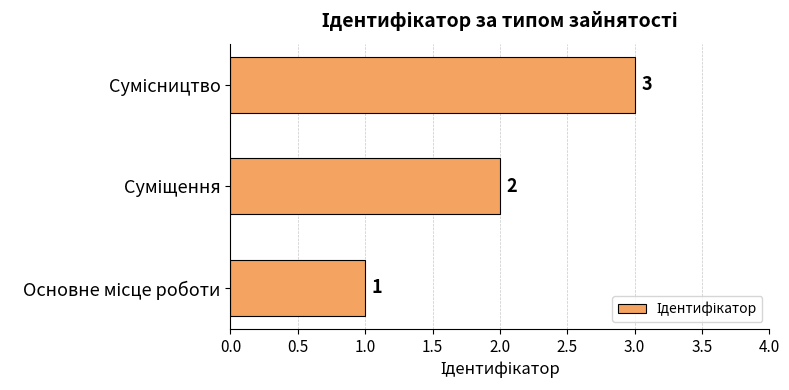

What is the maximum value shown in the chart?

3